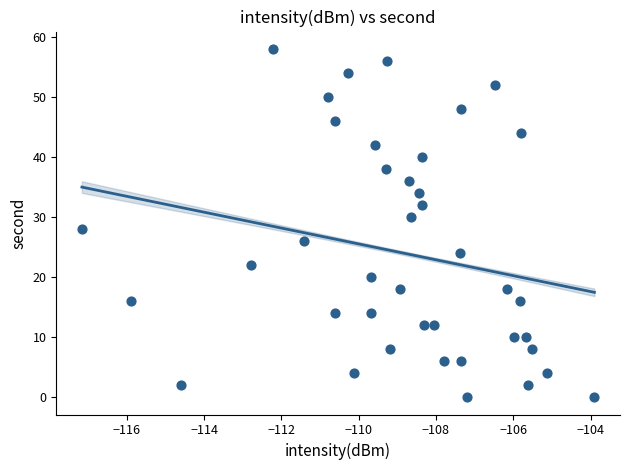

What is the range of Y values (max minus min)?

58